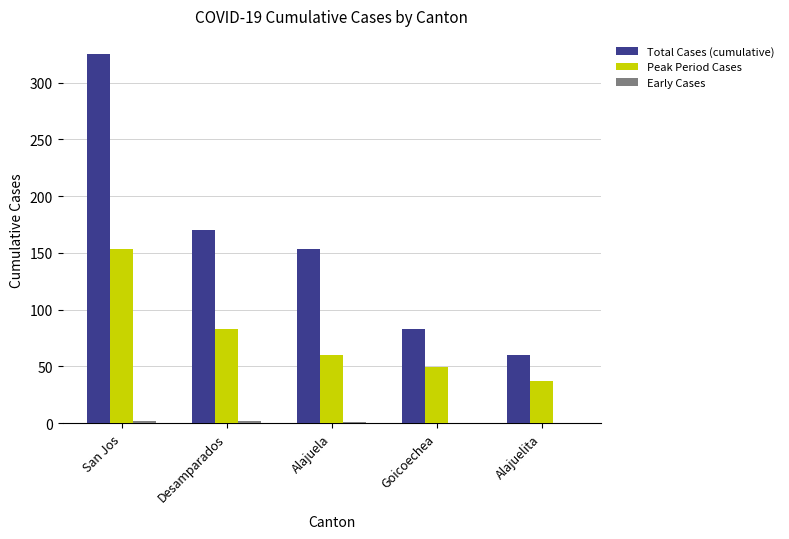

What is the spread (max minus min) of values at Goicoechea?

83